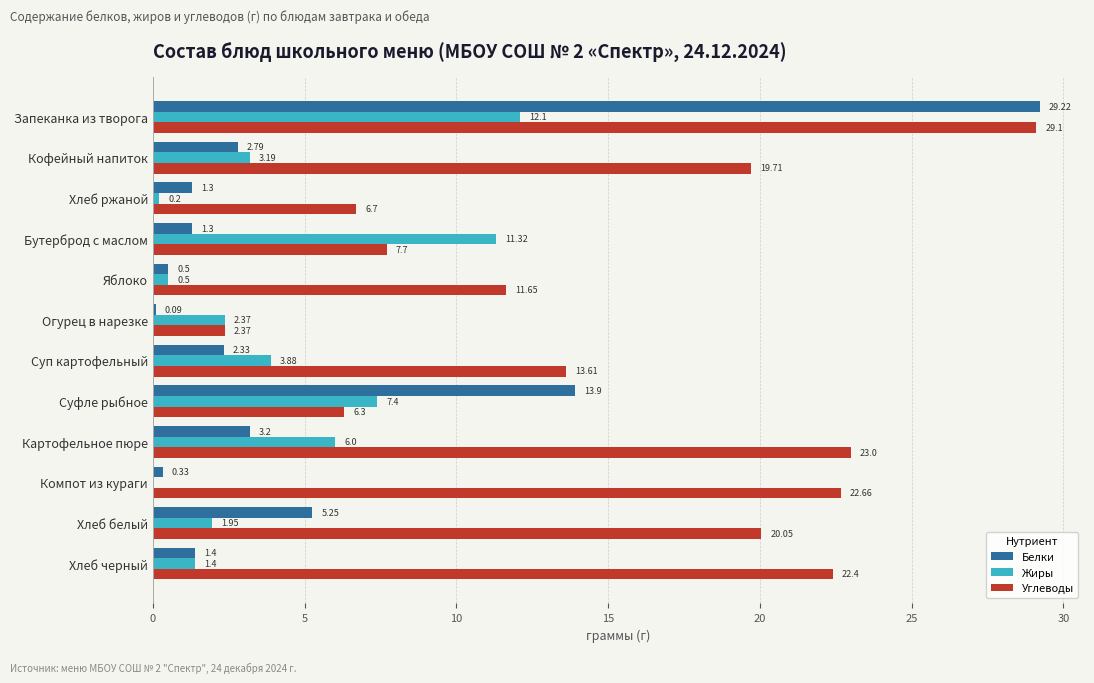

Which series has the largest total across all categories?

Углеводы